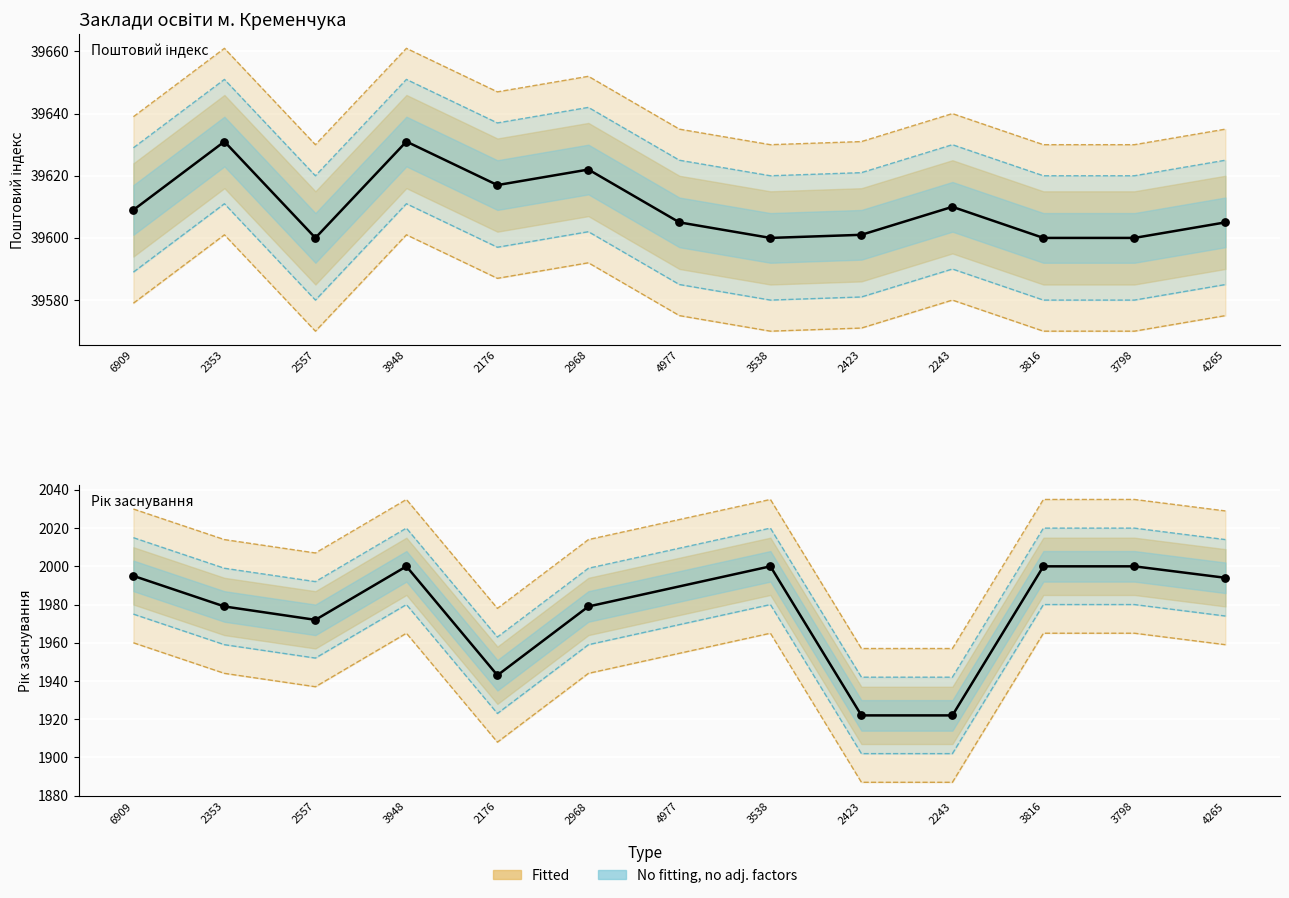

Approximately how many times larger is the value at 2176 compared to 2557?

1.0